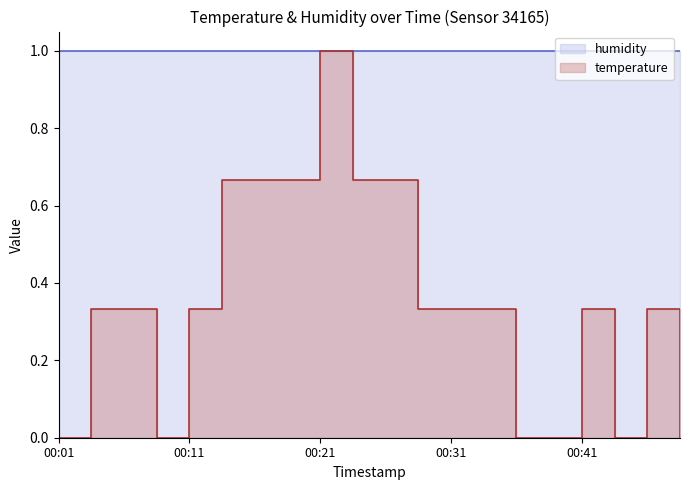

Reading left to right, what are all the values shown in this chart?

00:01=0.0	00:03=0.3	00:06=0.3	00:08=0.0	00:11=0.3	00:13=0.7	00:16=0.7	00:18=0.7	00:21=1.0	00:23=0.7	00:26=0.7	00:28=0.3	00:31=0.3	00:33=0.3	00:36=0.0	00:38=0.0	00:41=0.3	00:43=0.0	00:46=0.3	00:48=0.0